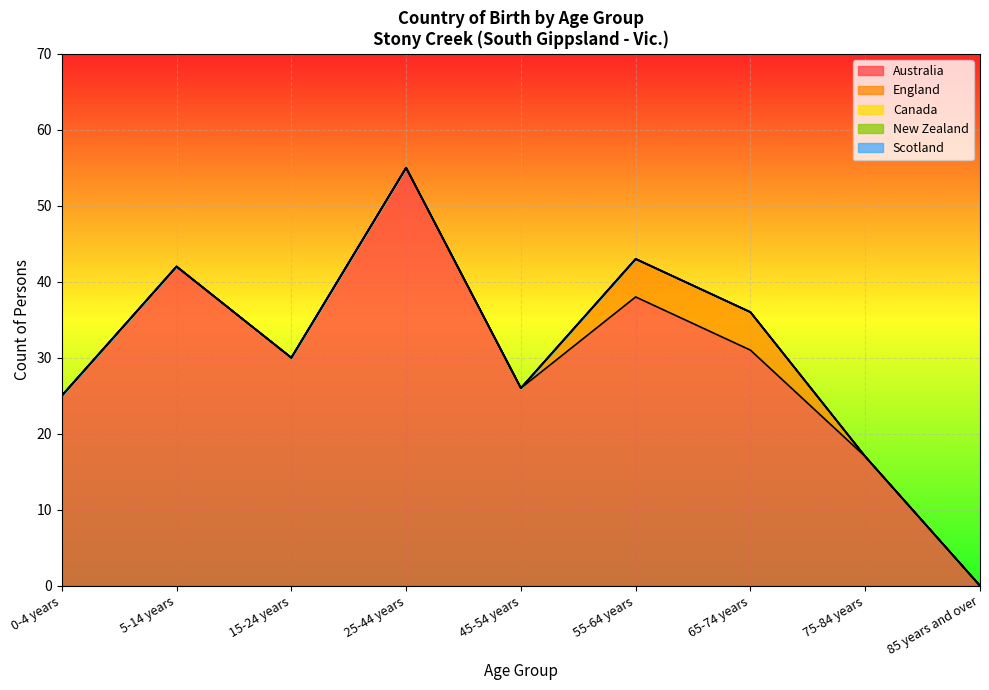

True or false: England and Canada cross at least once.

False